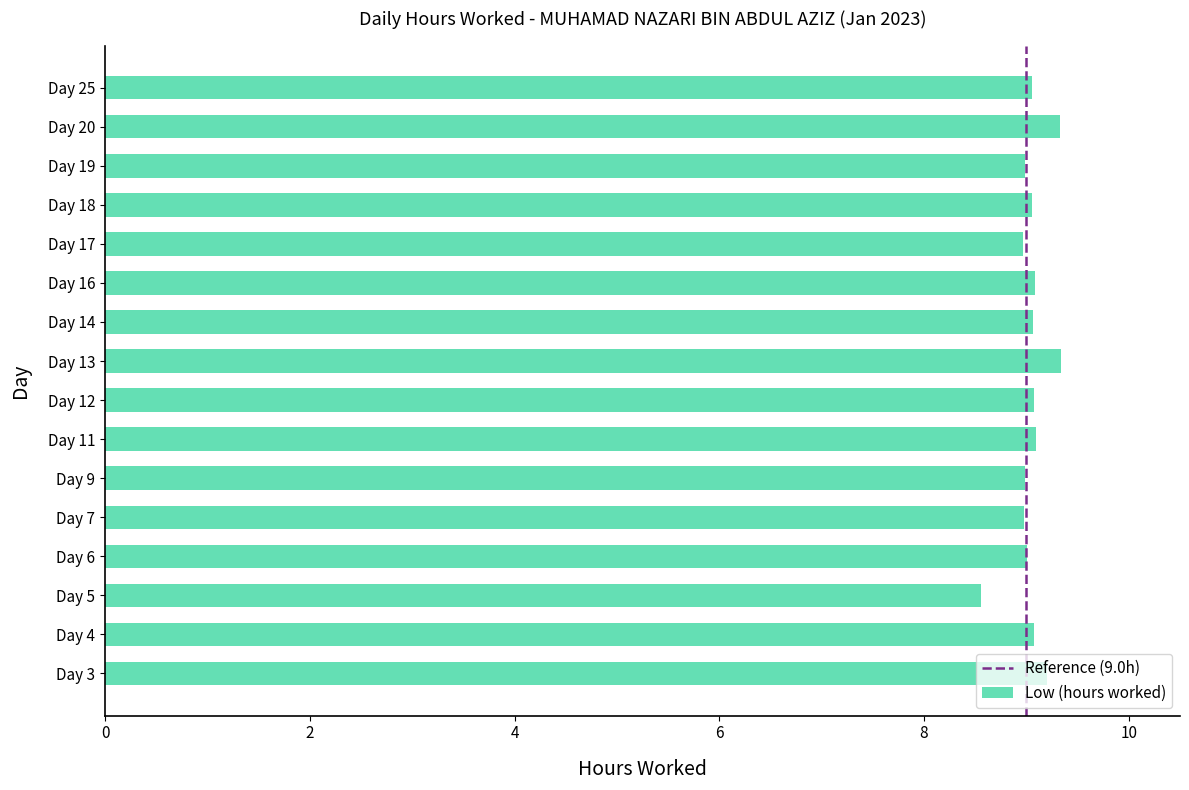

What is the minimum value shown in the chart?

8.6